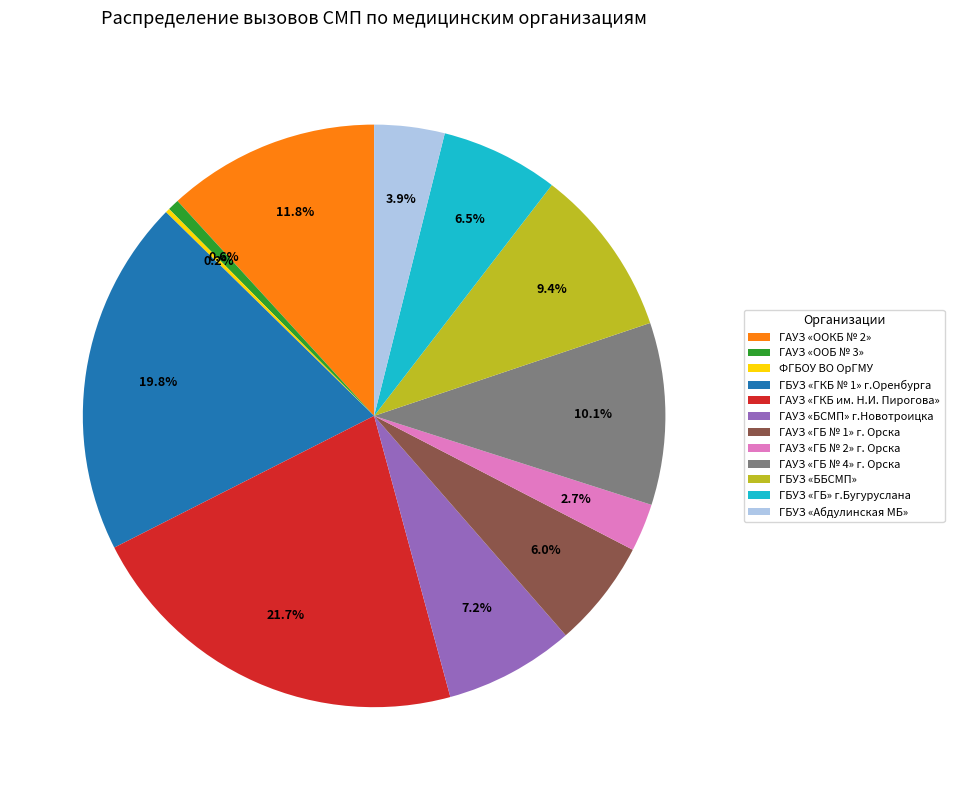

True or false: ГАУЗ «ГБ № 1» г. Орска accounts for 17% of the total.

False